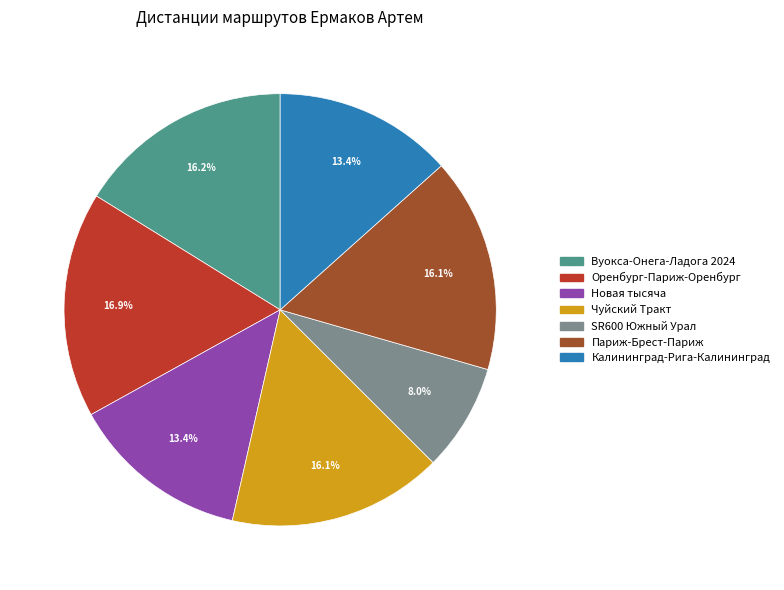

Which has a higher value, Вуокса-Онега-Ладога 2024 or Новая тысяча?

Вуокса-Онега-Ладога 2024